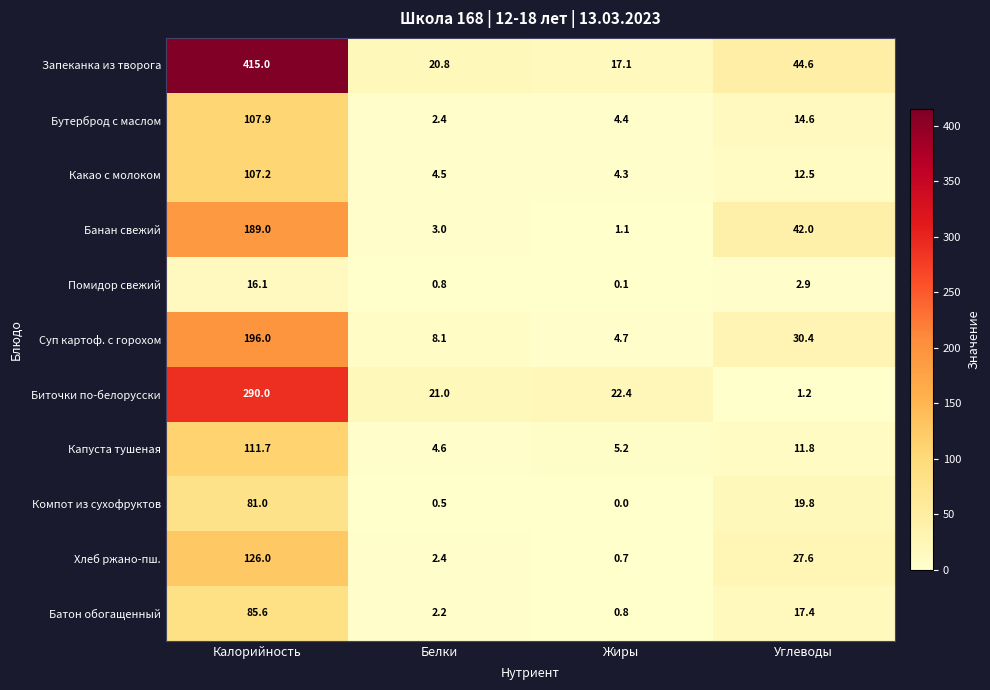

Which series has the widest spread of values?

Запеканка из творога